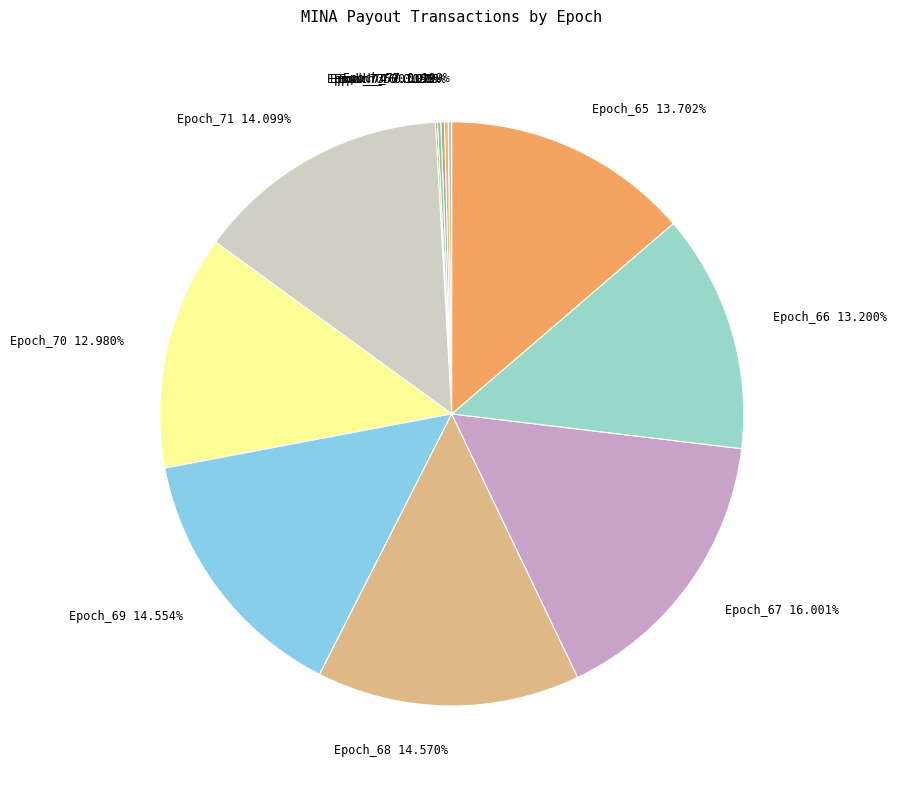

Combined, do Epoch_71 14.099% and Epoch_66 13.200% account for over 50%?

No